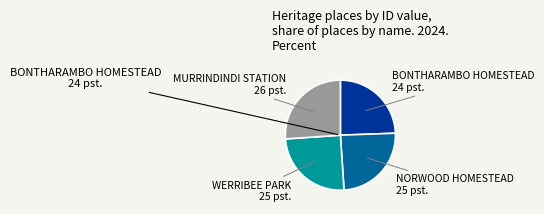

Does any single category account for the majority?

No